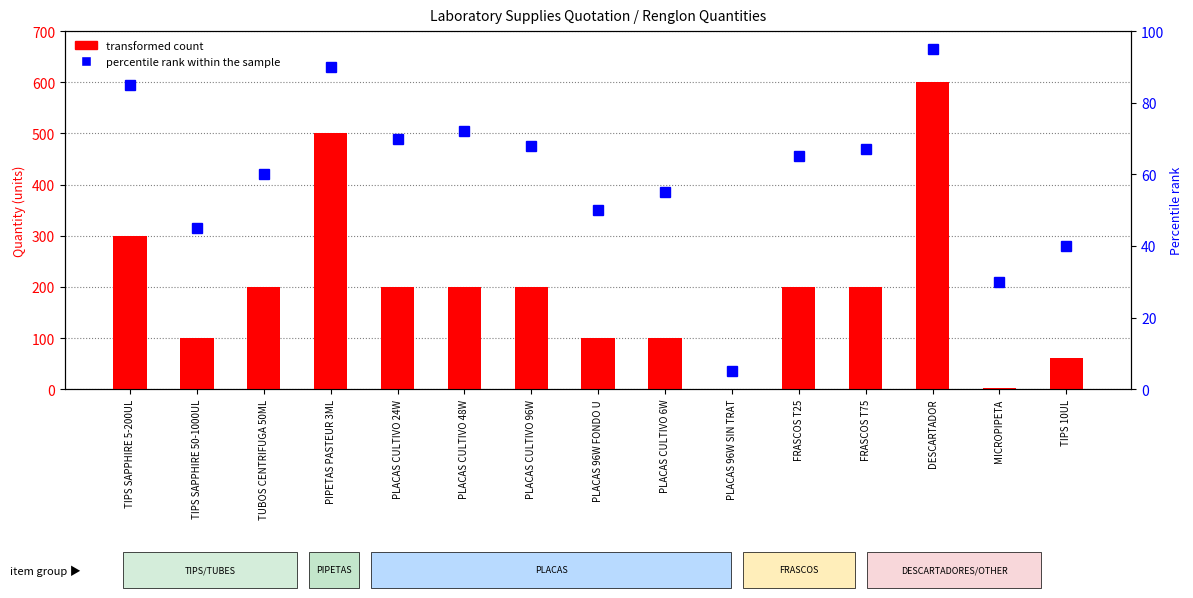

What is the value of the transformed count bar at the 12th from the left?

200